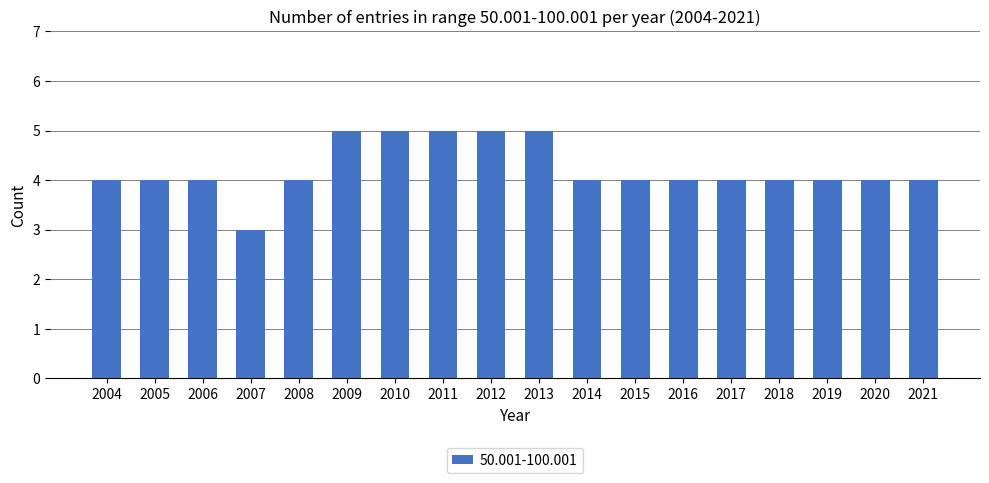

Is it true that the value at 2005 is 7?

False